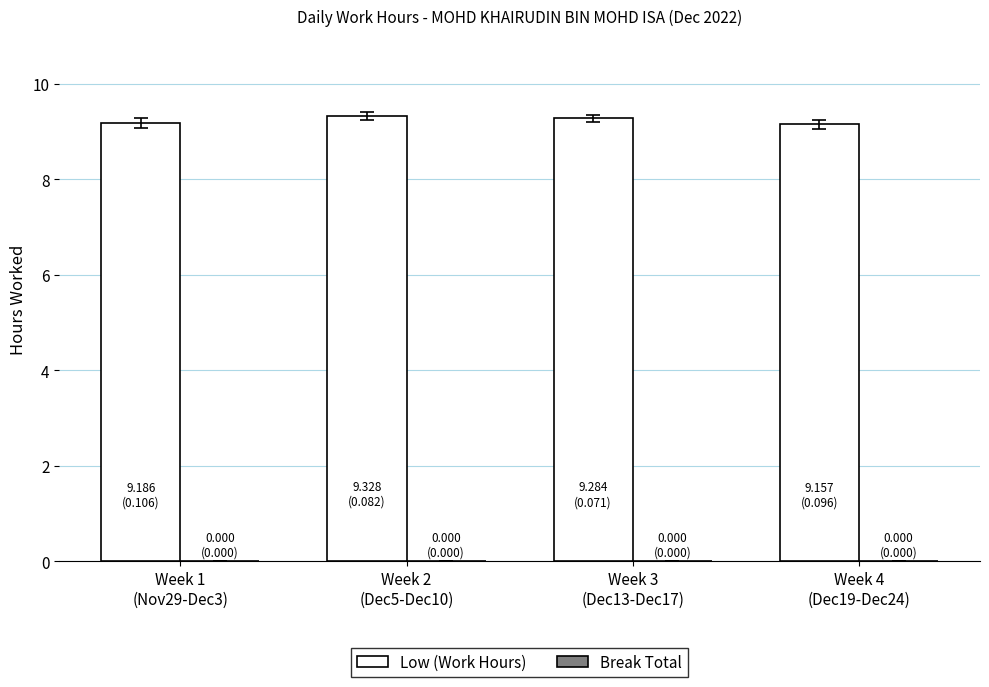

What is the greatest value displayed?

9.3